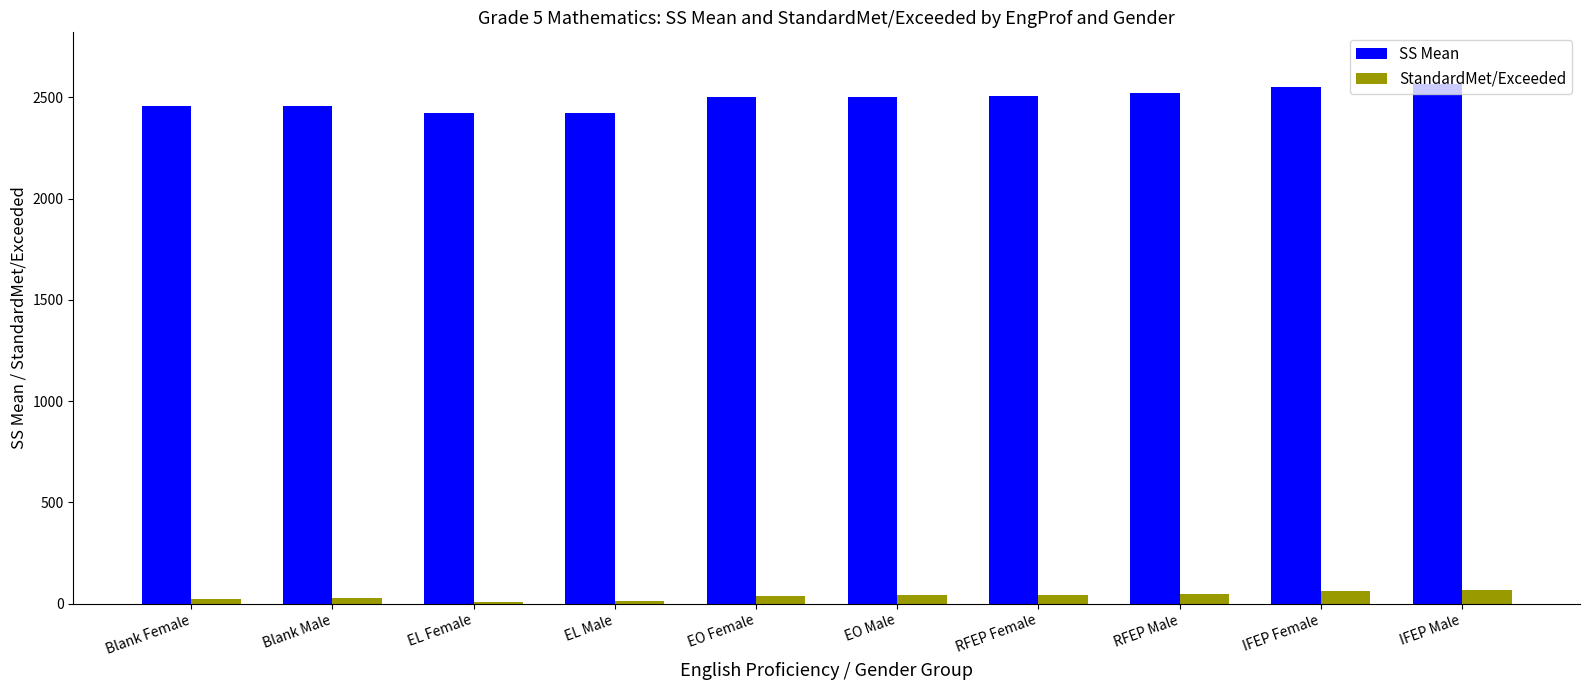

Which series has the largest total across all categories?

SS Mean